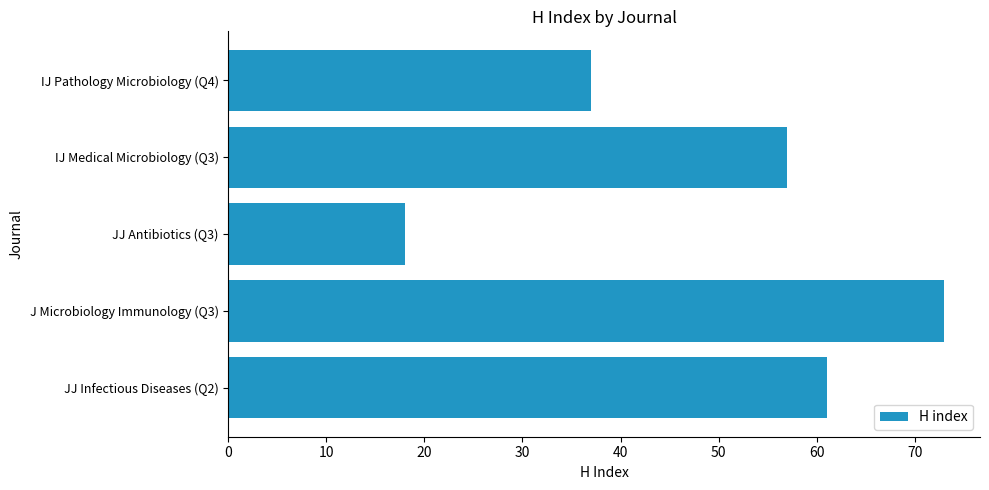

Rank the categories by value from lowest to highest.

JJ Antibiotics (Q3), IJ Pathology Microbiology (Q4), IJ Medical Microbiology (Q3), JJ Infectious Diseases (Q2), J Microbiology Immunology (Q3)